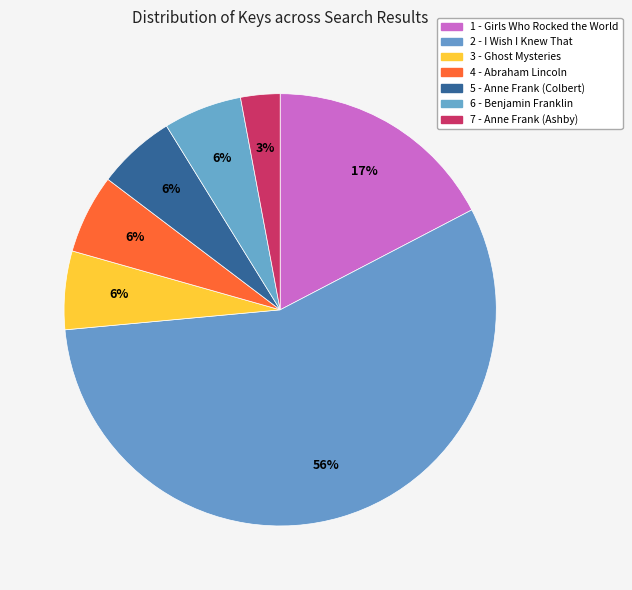

How many slices are in this pie chart?

7